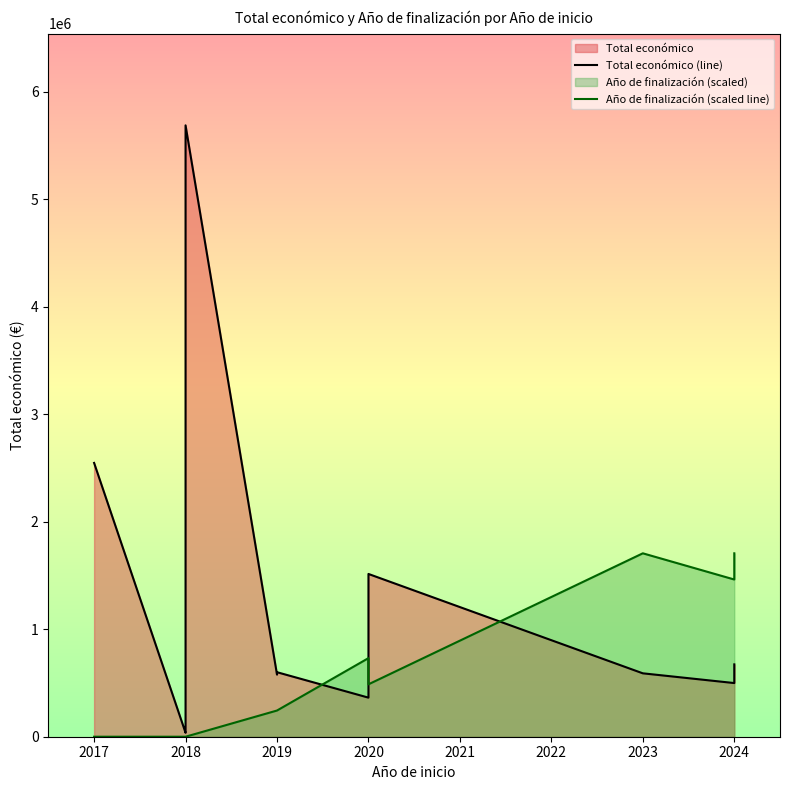

Rank the series at 2020 from lowest to highest value.

Total económico (line), Año de finalización (scaled line)